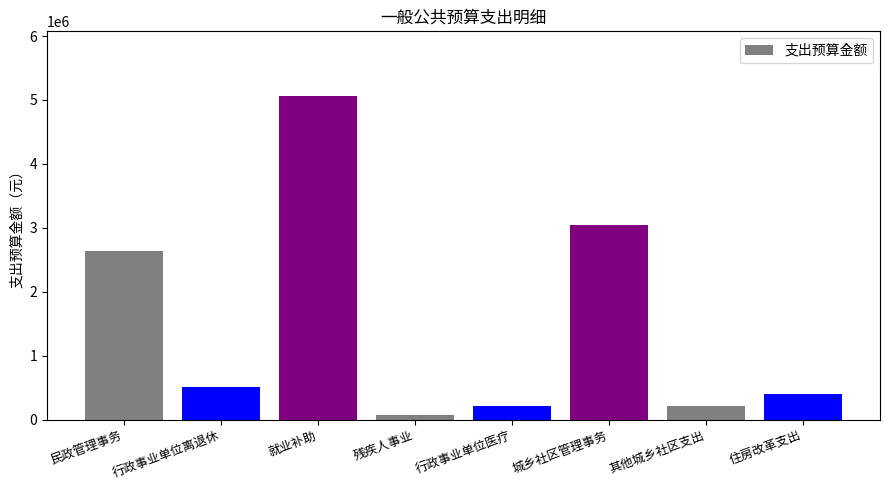

Are the bars grouped side by side (vs. stacked)?

No